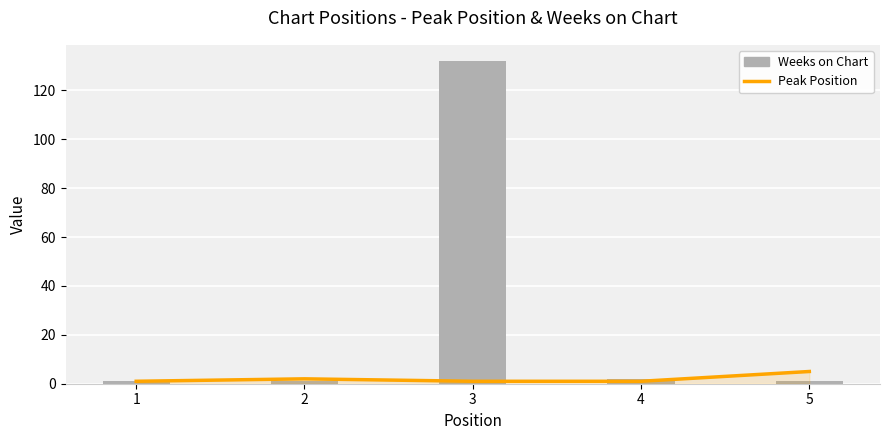

List the series in order of their overall mean, lowest first.

Peak Position, Weeks on Chart